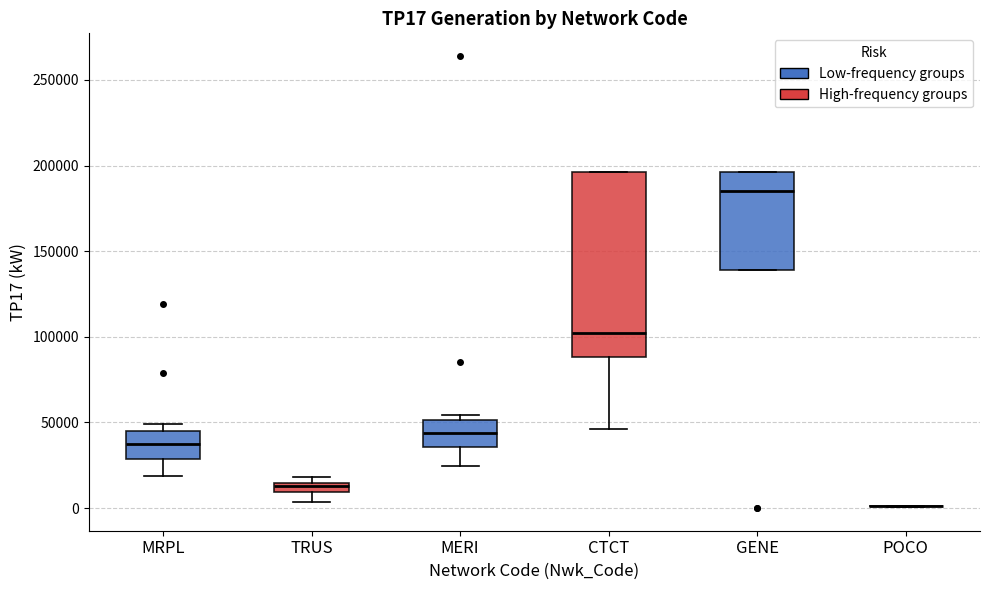

Comparing the boxes themselves (not the whiskers), which one is the tallest?

CTCT